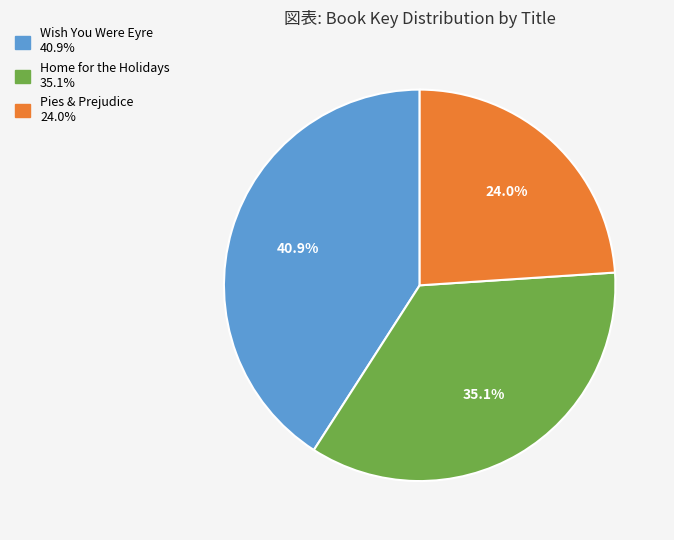

Is there a majority slice in this chart?

No